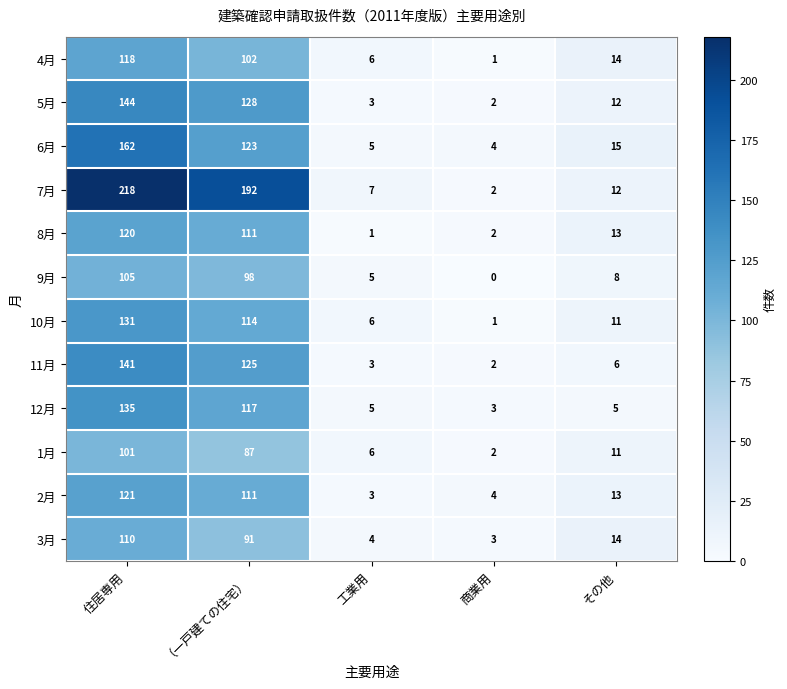

How many series are shown in this chart?

12